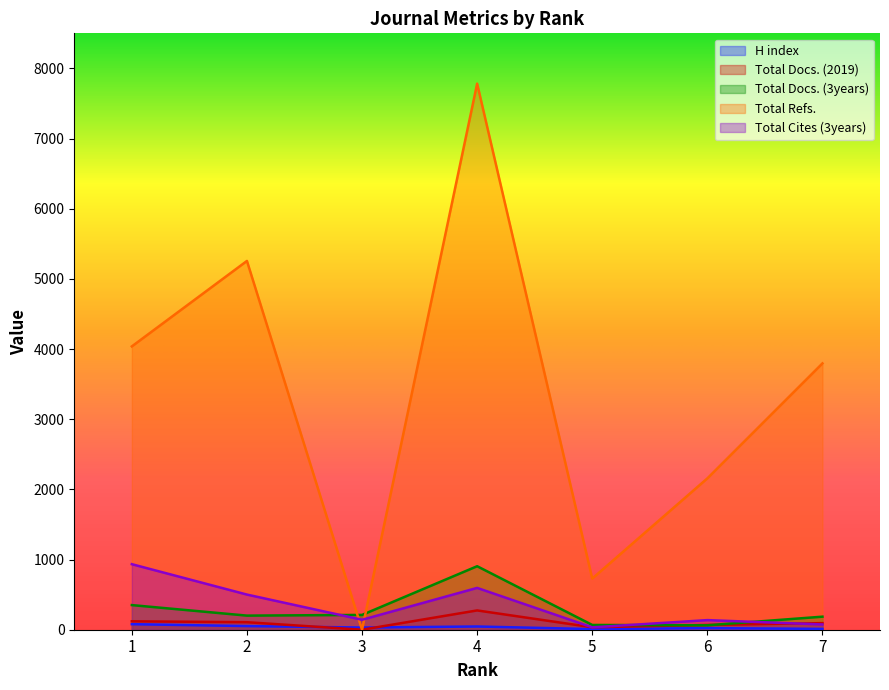

Rank the series at 7 from lowest to highest value.

H index, Total Cites (3years), Total Docs. (2019), Total Docs. (3years), Total Refs.